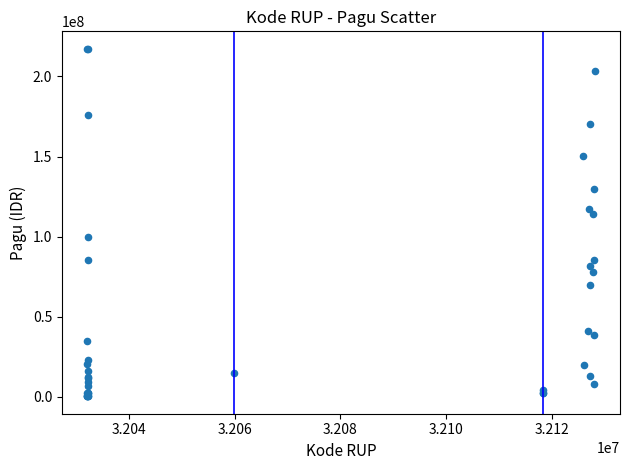

What Y value in the scatter plot is closest to 108830000?

114296000